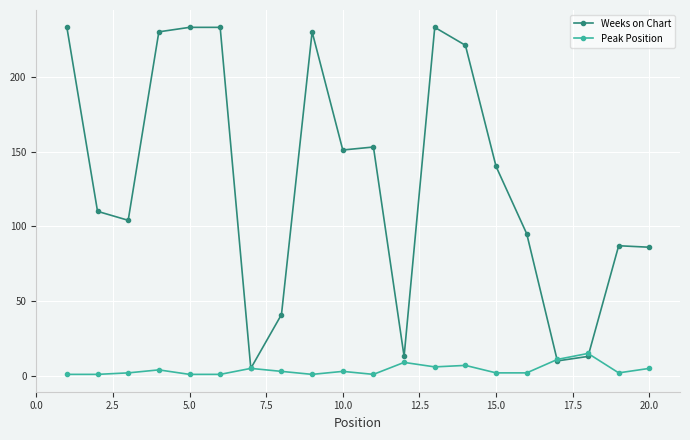

Rank the series by their maximum value, from highest to lowest.

Weeks on Chart, Peak Position